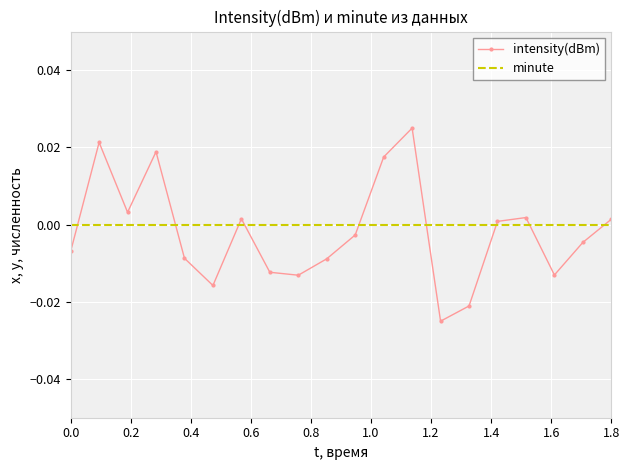

Which series has the widest spread of values?

intensity(dBm)